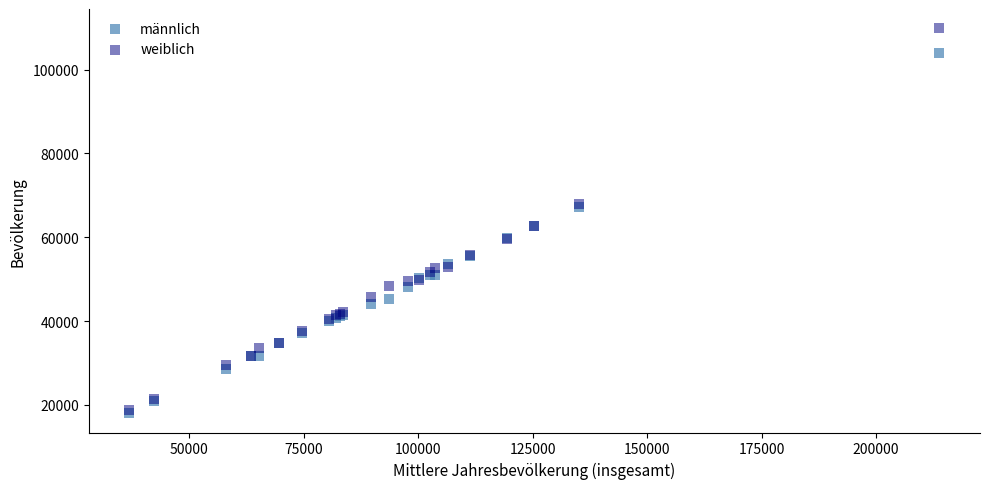

What are all the series names shown in the legend?

männlich, weiblich